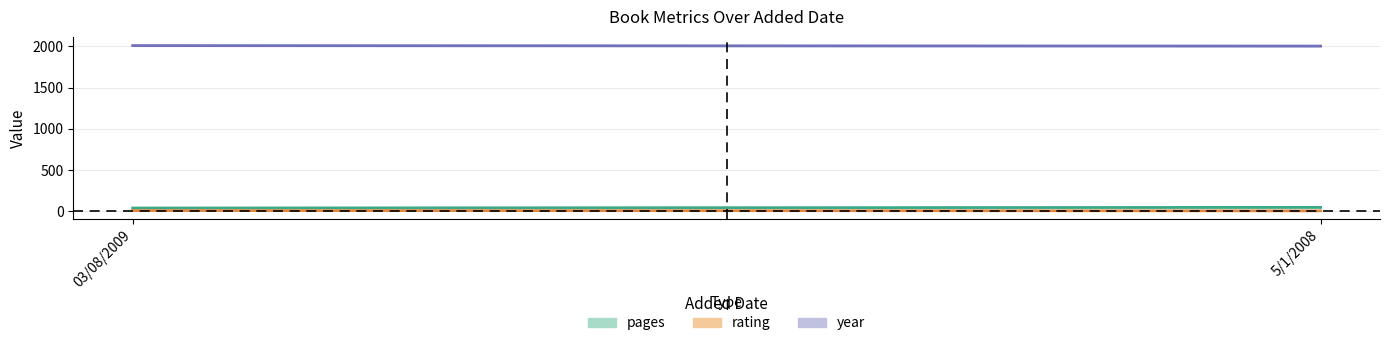

What is the spread (max minus min) of values at 5/1/2008?

1997